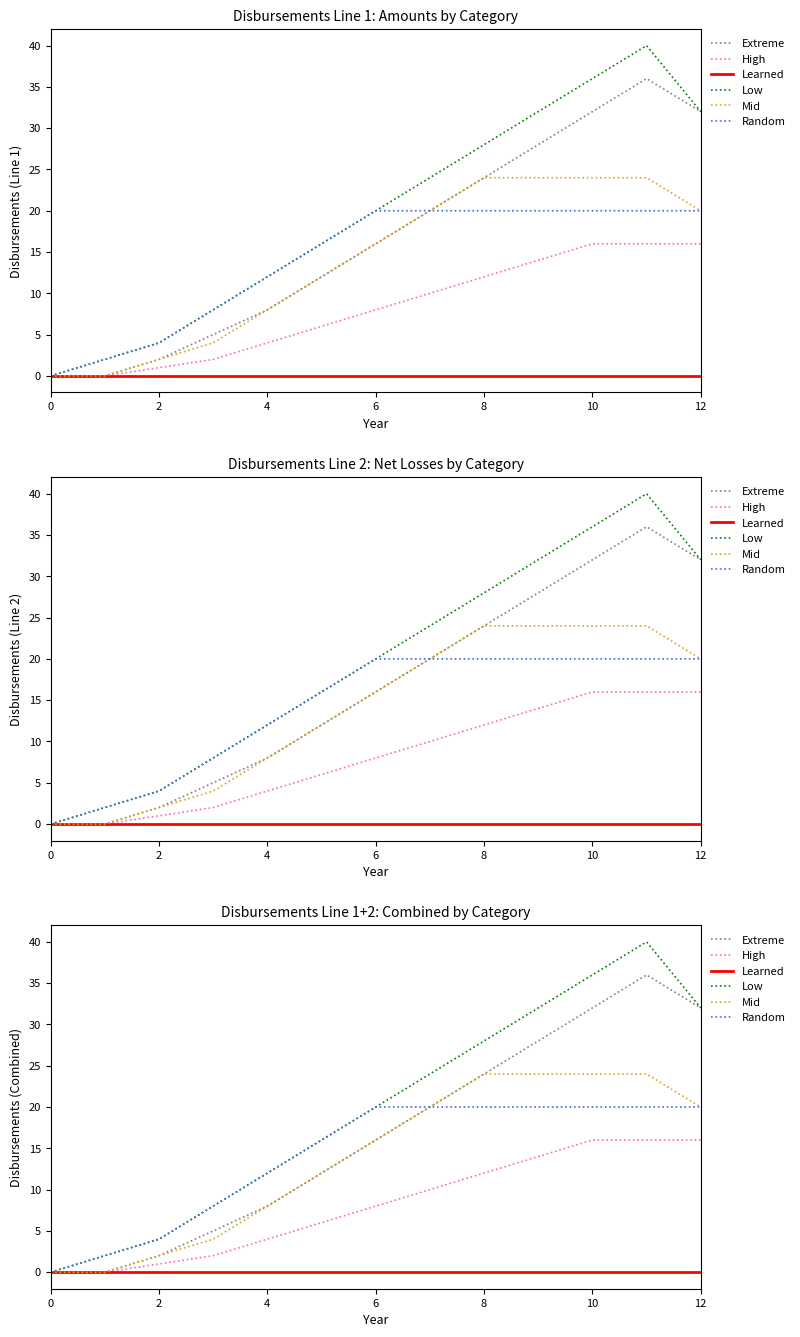

What is the total value across all series at 9?

118